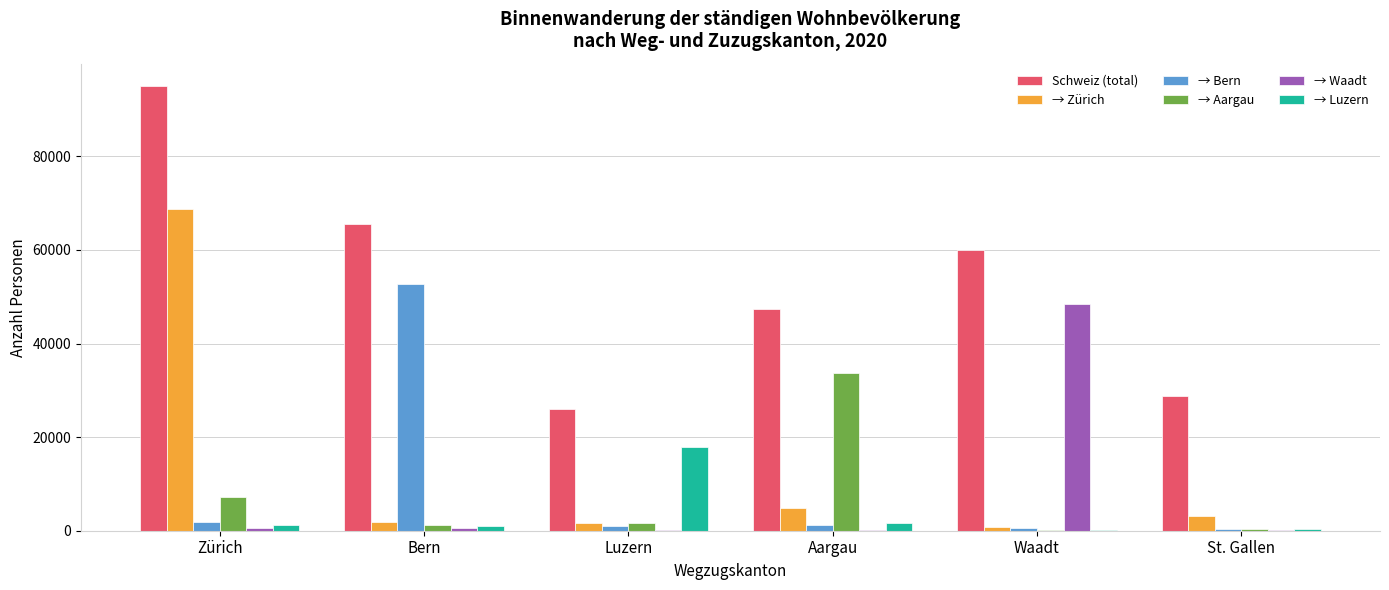

What is the average value of the Schweiz (total) series?

53778